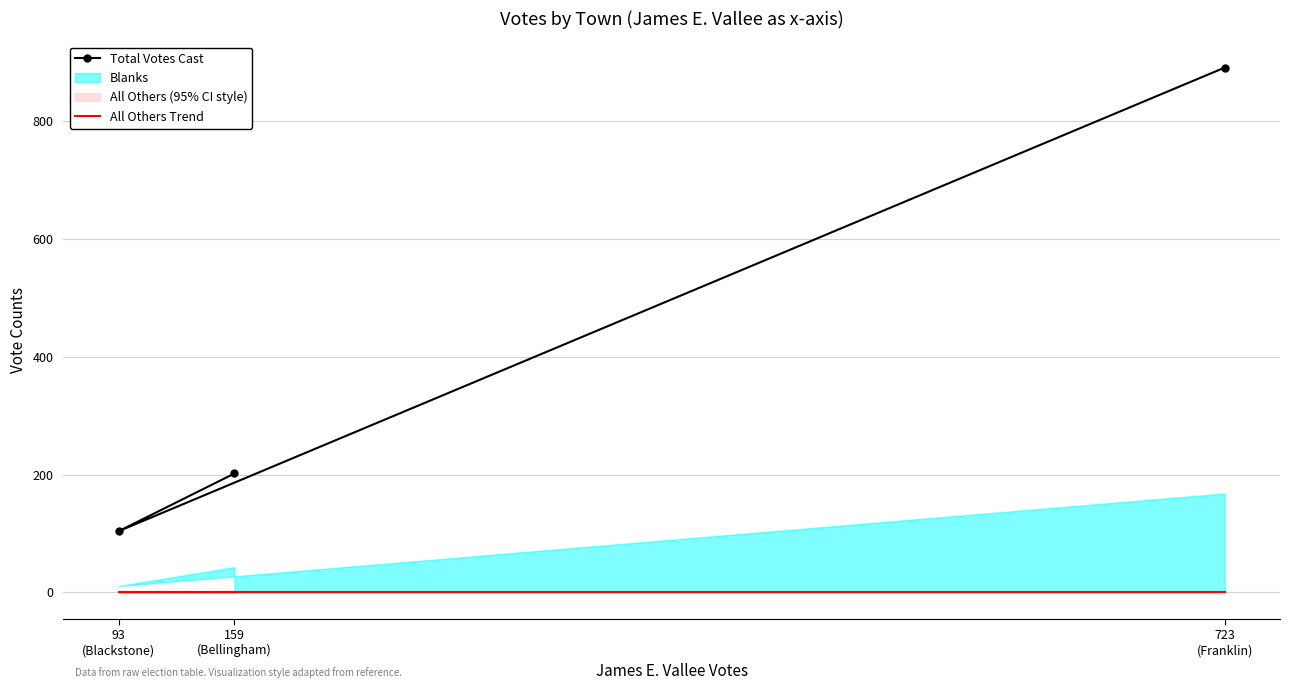

Which label corresponds to the largest value in the chart?

723
(Franklin)